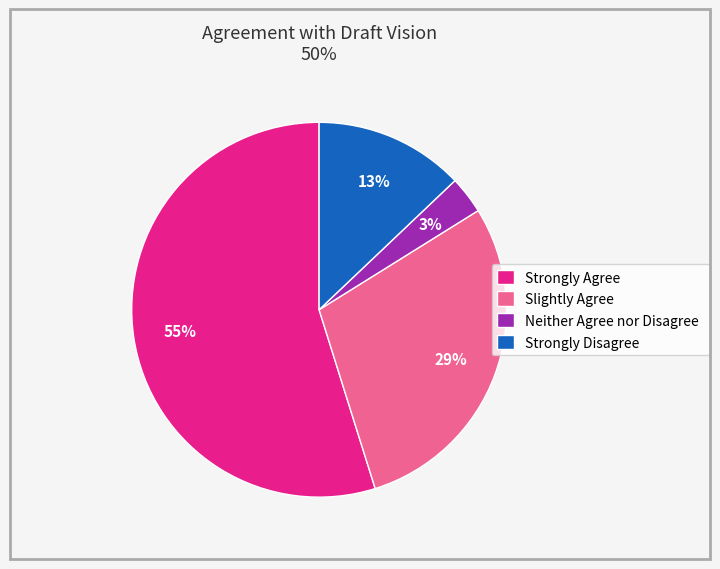

Count the number of slices in the pie.

4